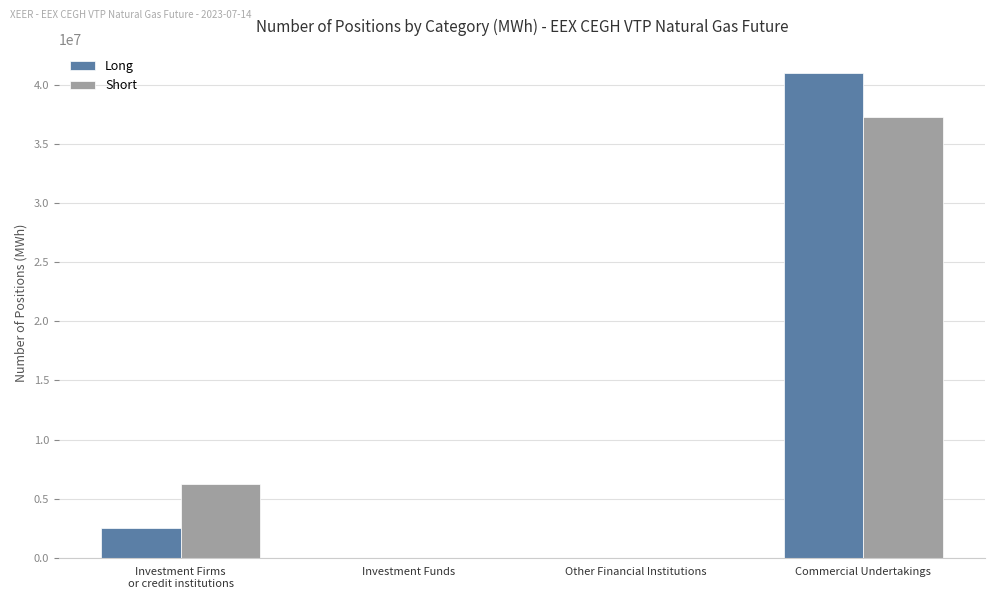

True or false: Long has a value of 2547761 at Investment Firms
or credit institutions.

True